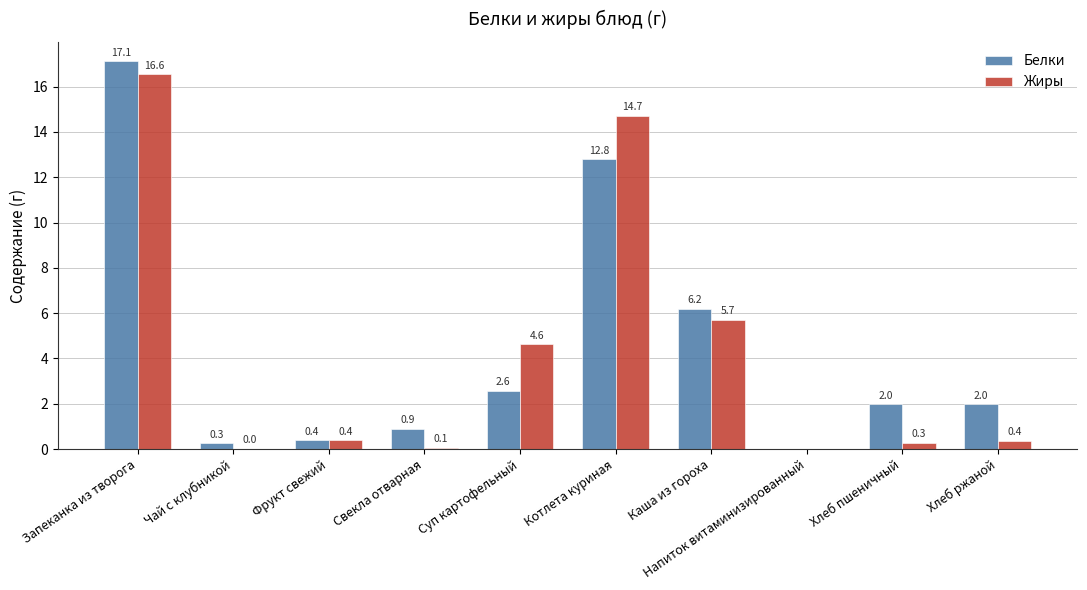

How many values in the Белки series exceed 1?

6